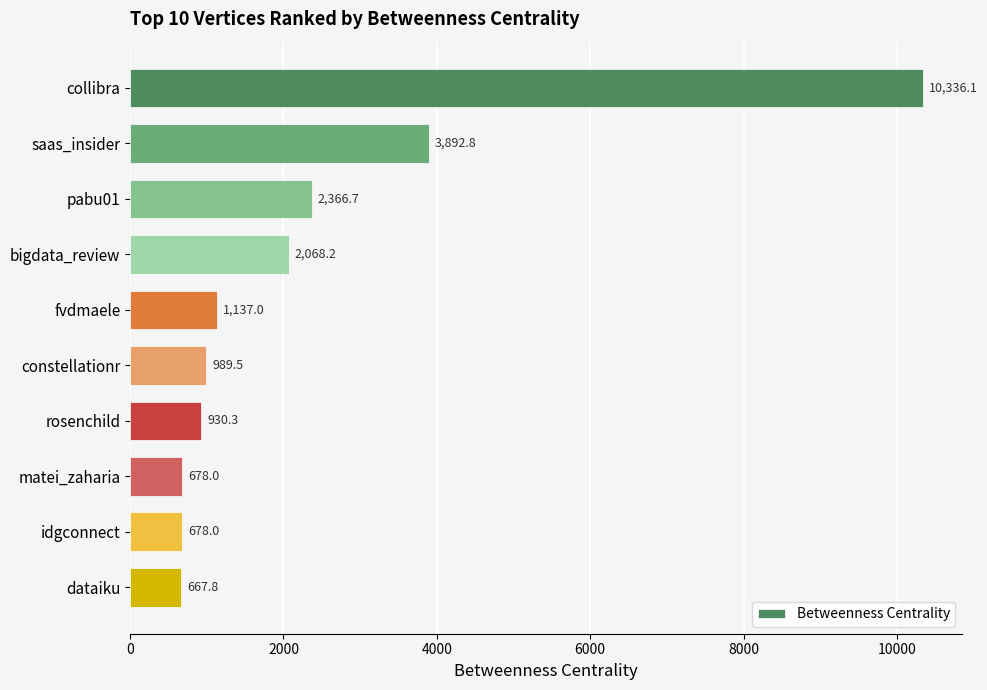

How many distinct data groups are displayed?

1